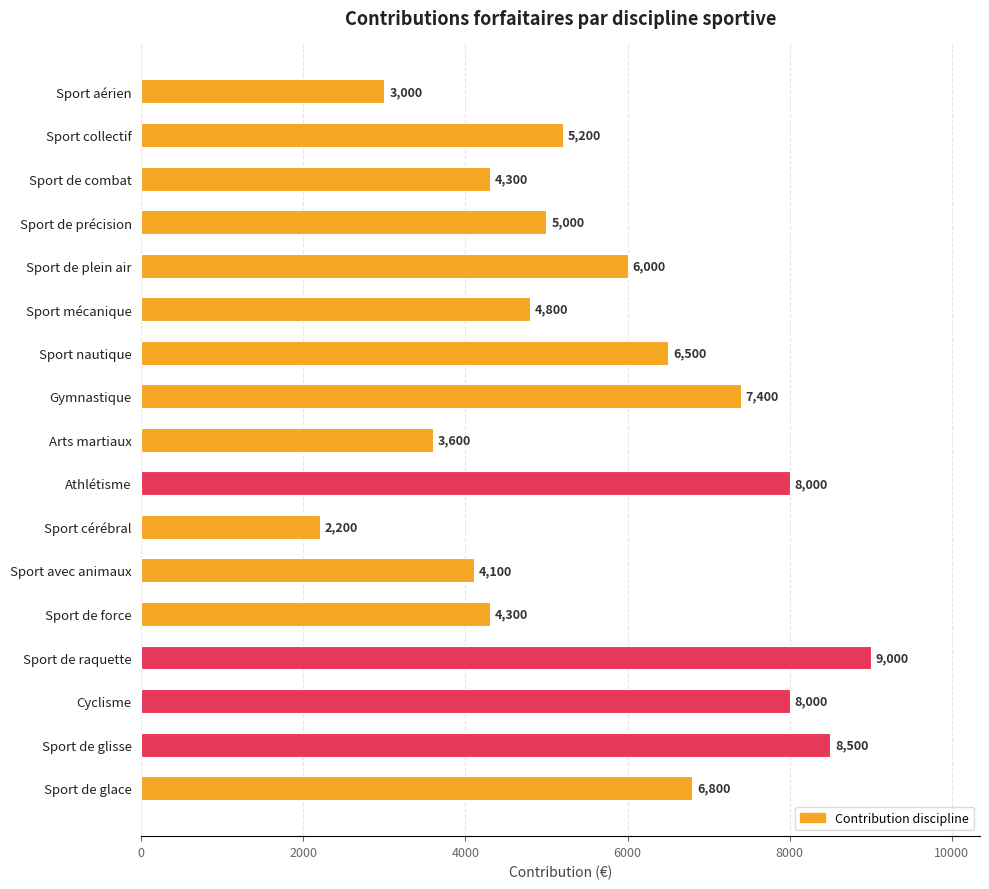

What is the difference between the values at Sport de précision and Sport de glace?

1800